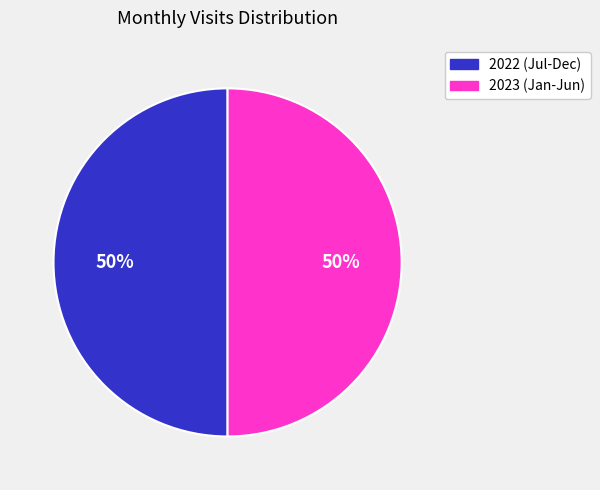

To the nearest percent, what is the average slice percentage?

50%